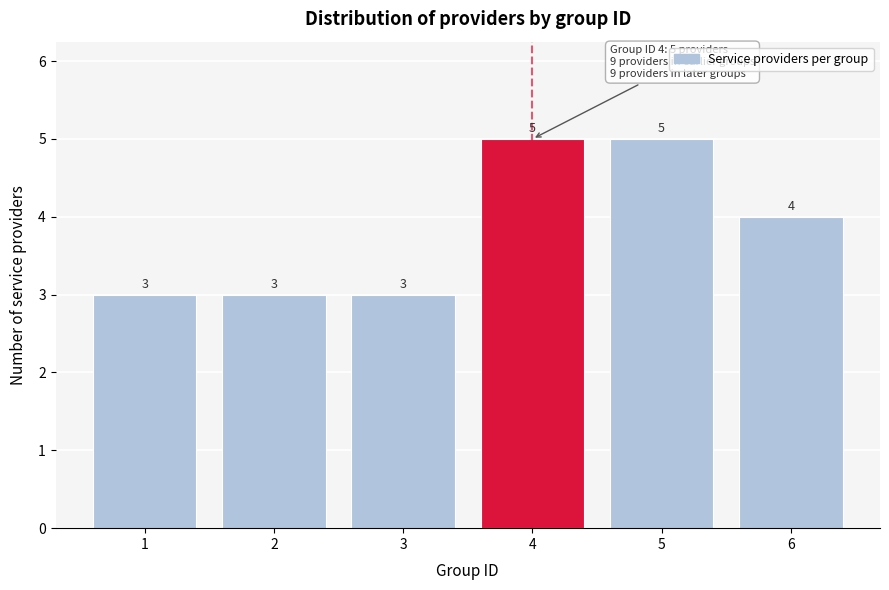

Reading left to right, list all the values displayed in this chart.

1=3	2=3	3=3	4=5	5=5	6=4